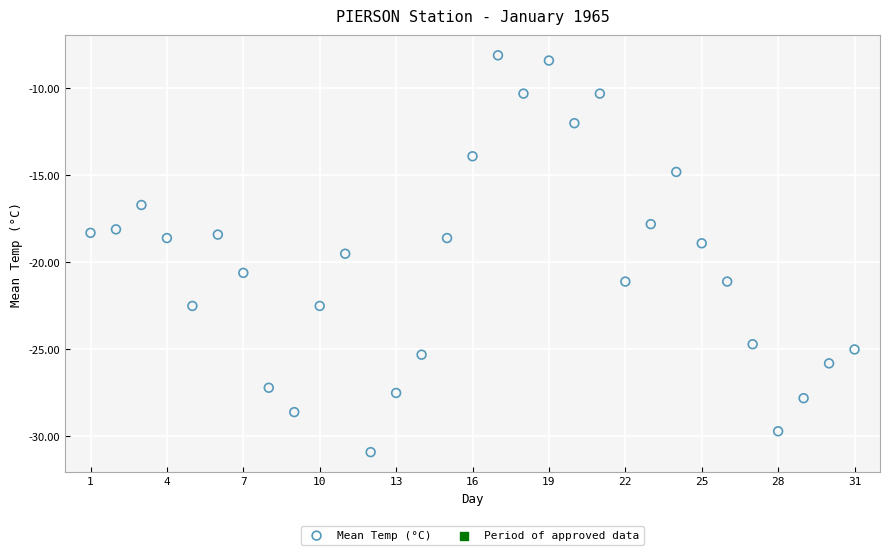

What is the range of X values (max minus min)?

30.0